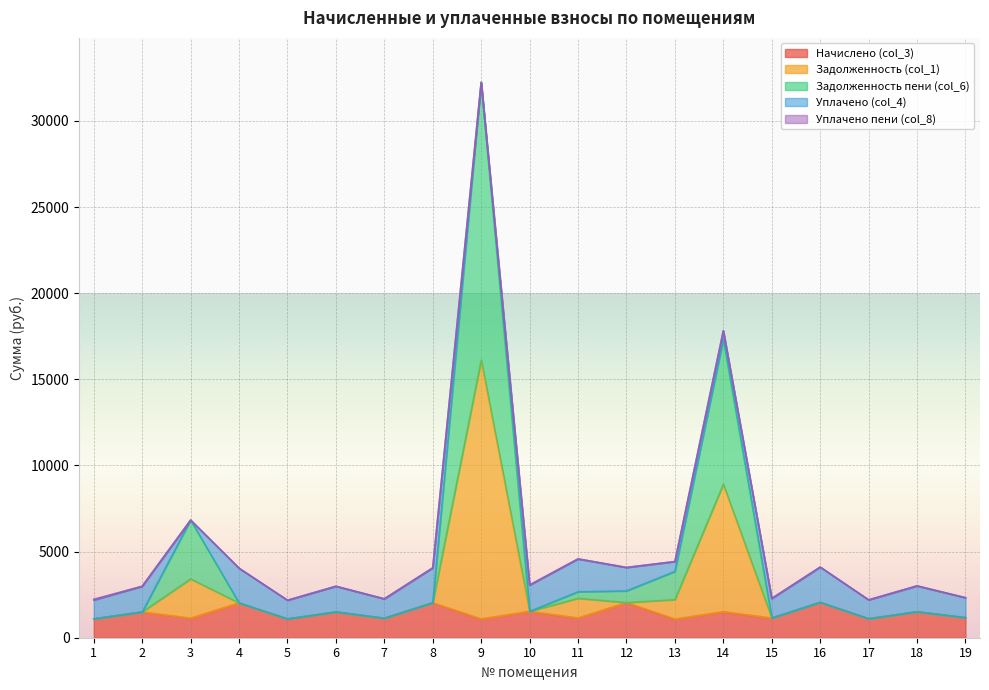

What is the difference between the maximum and minimum values in the Начислено (col_3) series?

969.7